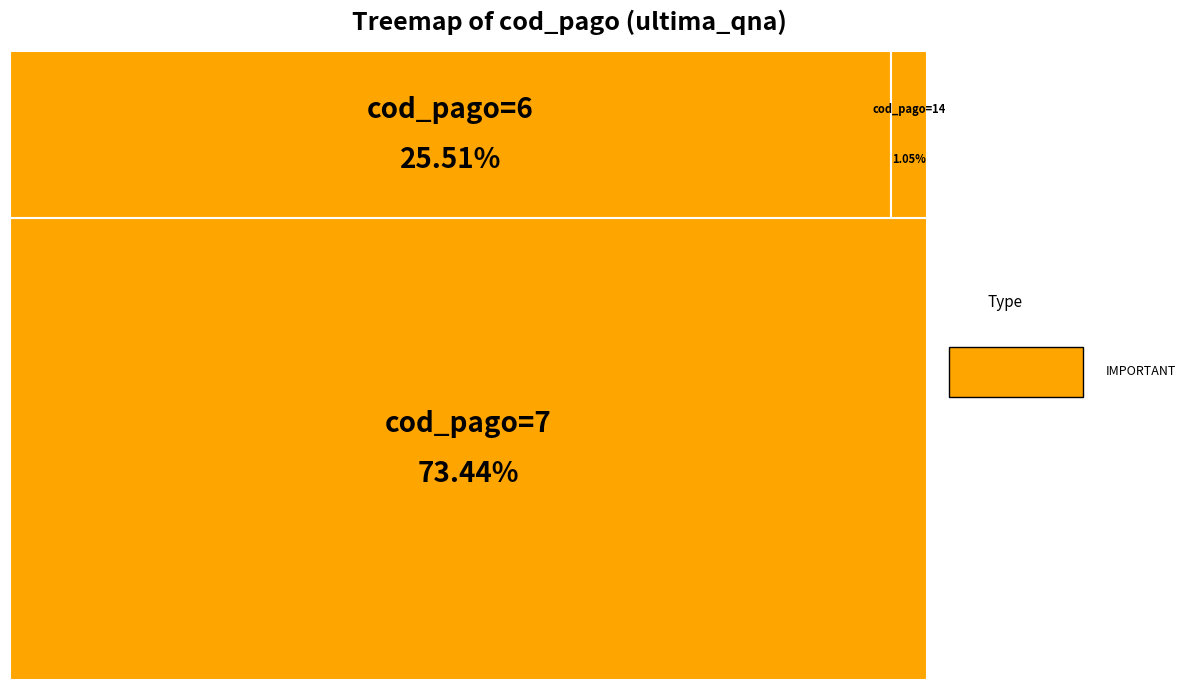

Is there any slice that represents more than half of the pie?

Yes